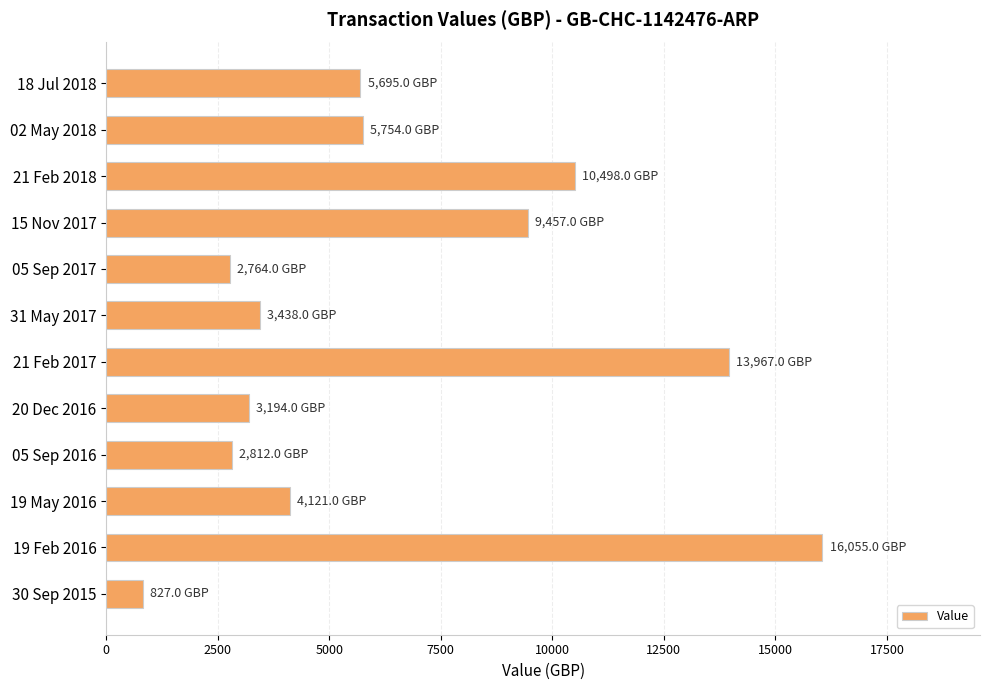

Does the chart contain any negative values?

No